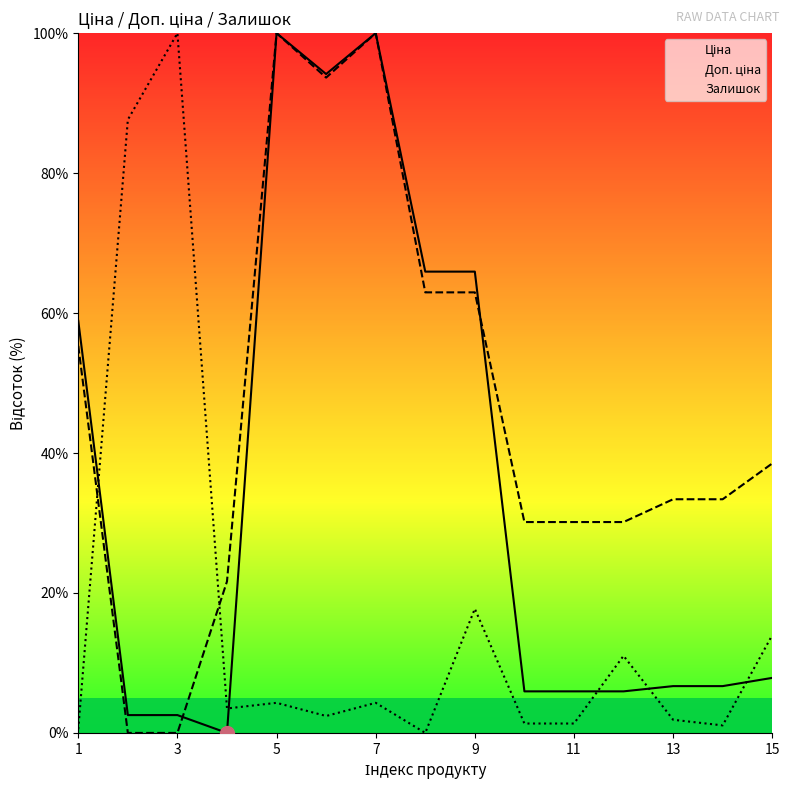

What is the maximum value shown in the chart?

100.0